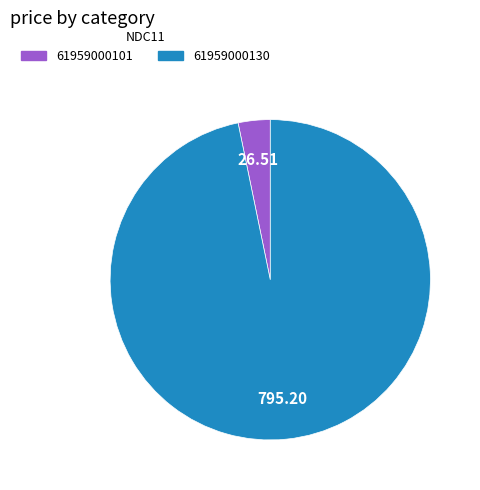

Do 61959000101 and 61959000130 together represent more than half of the pie?

Yes